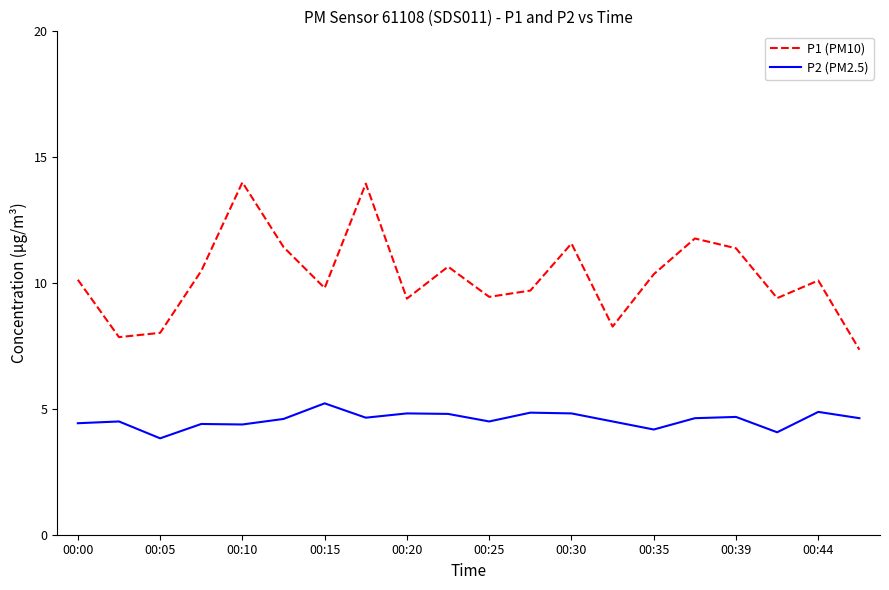

List the series in order of their peak value, highest first.

P1 (PM10), P2 (PM2.5)